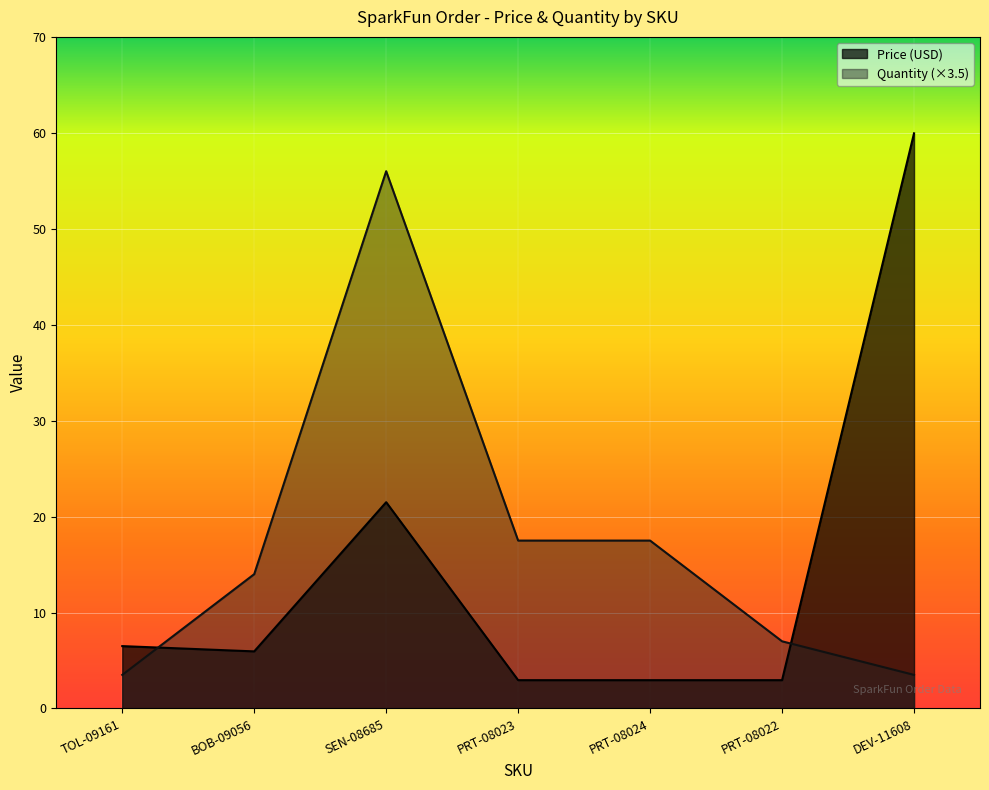

At which category does the chart reach its minimum across all series?

PRT-08023